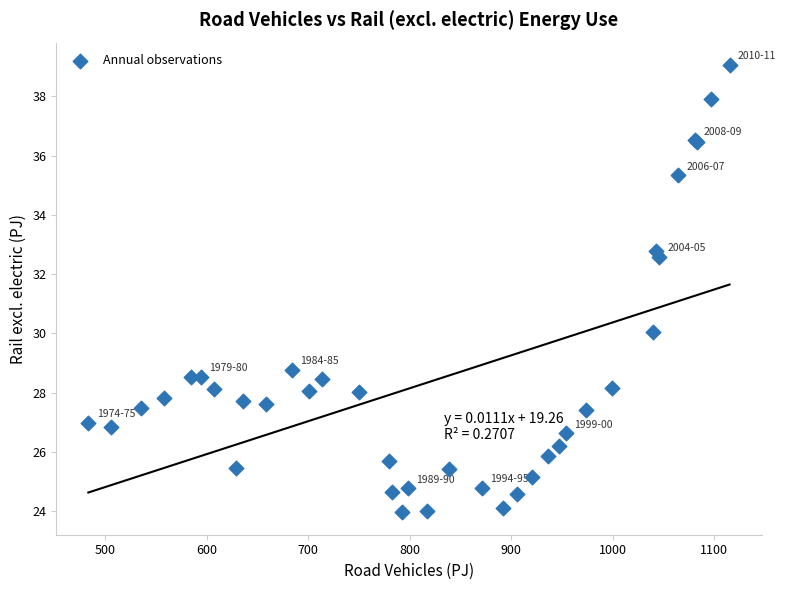

What Y value in the scatter plot is closest to 31?

30.1